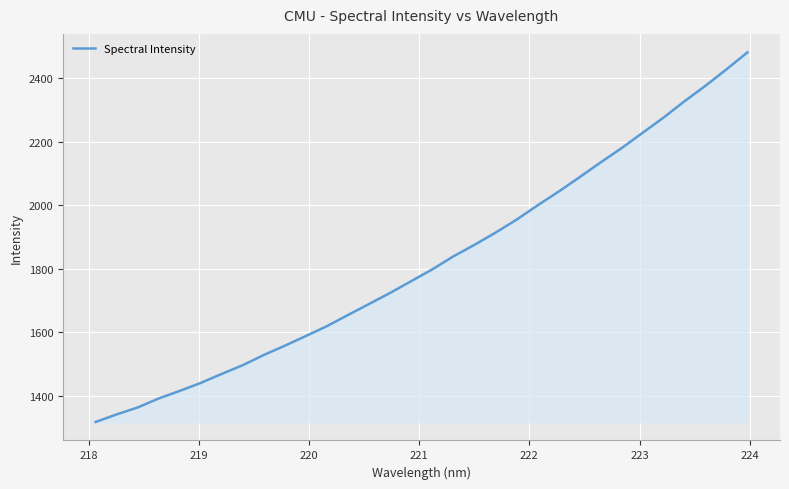

What is the maximum value shown in the chart?

2480.3